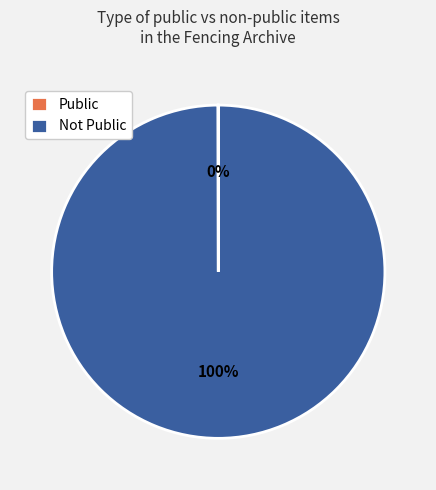

To the nearest percent, what is the average slice percentage?

50%